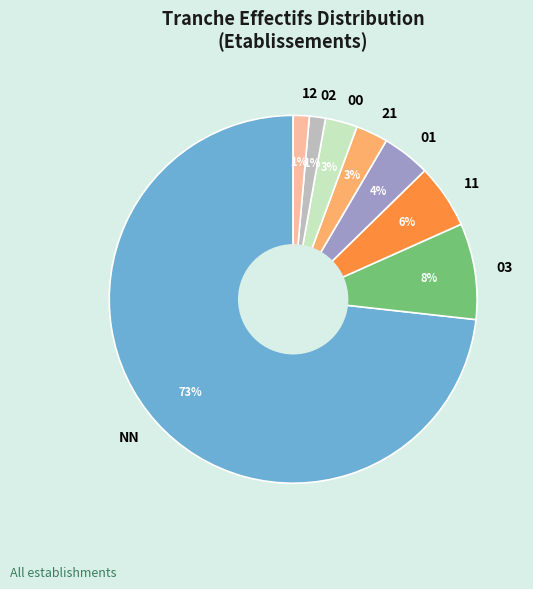

Which has a higher value, 21 or 03?

03